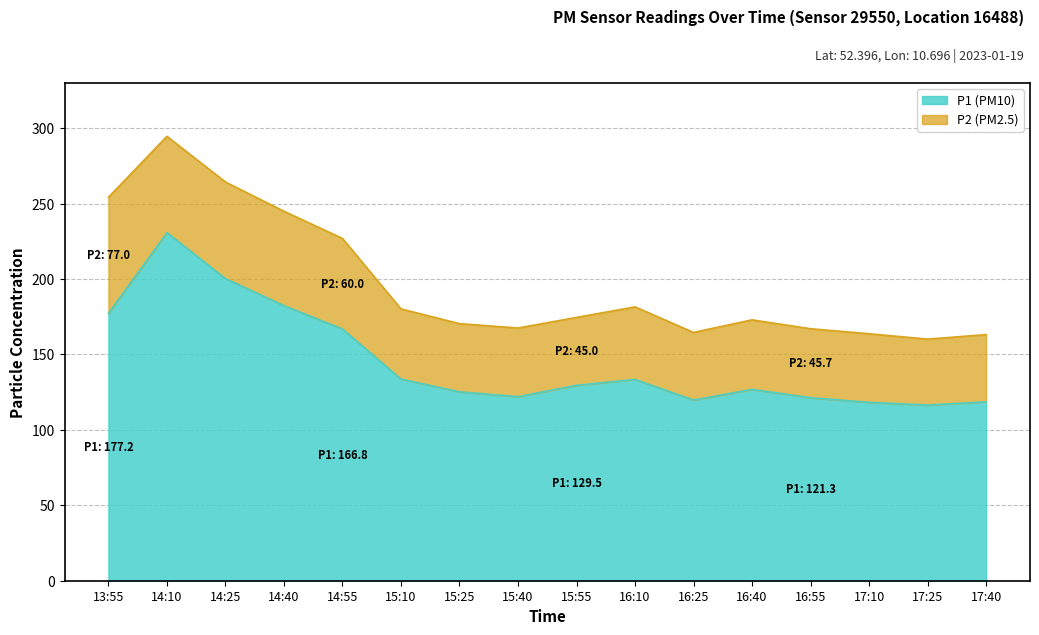

List the labels in order of value, smallest first.

17:25, 17:10, 17:40, 16:25, 16:55, 15:40, 15:25, 16:40, 15:55, 16:10, 15:10, 14:55, 13:55, 14:40, 14:25, 14:10